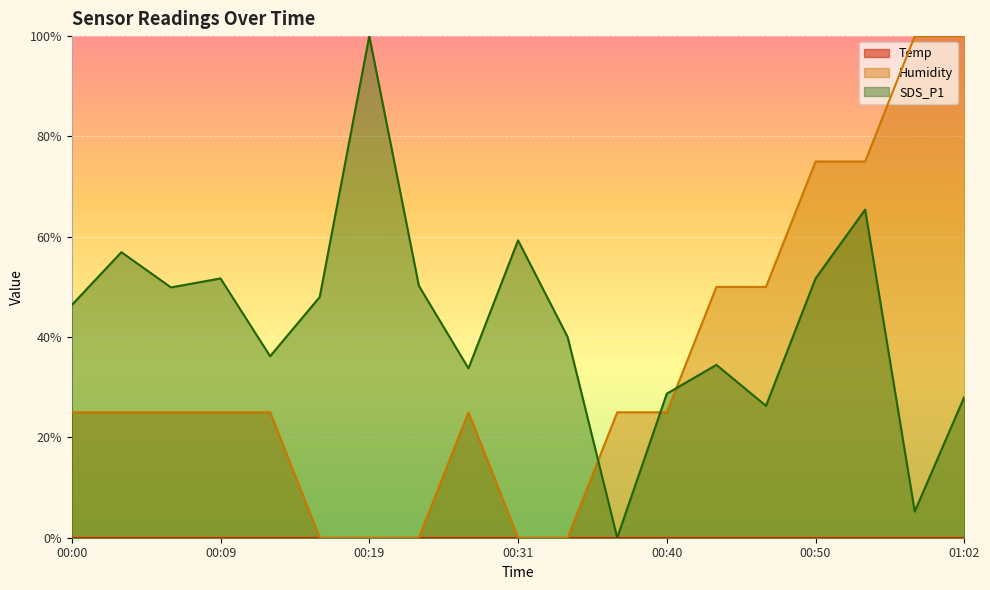

How many interior local peaks does the Humidity series have?

1